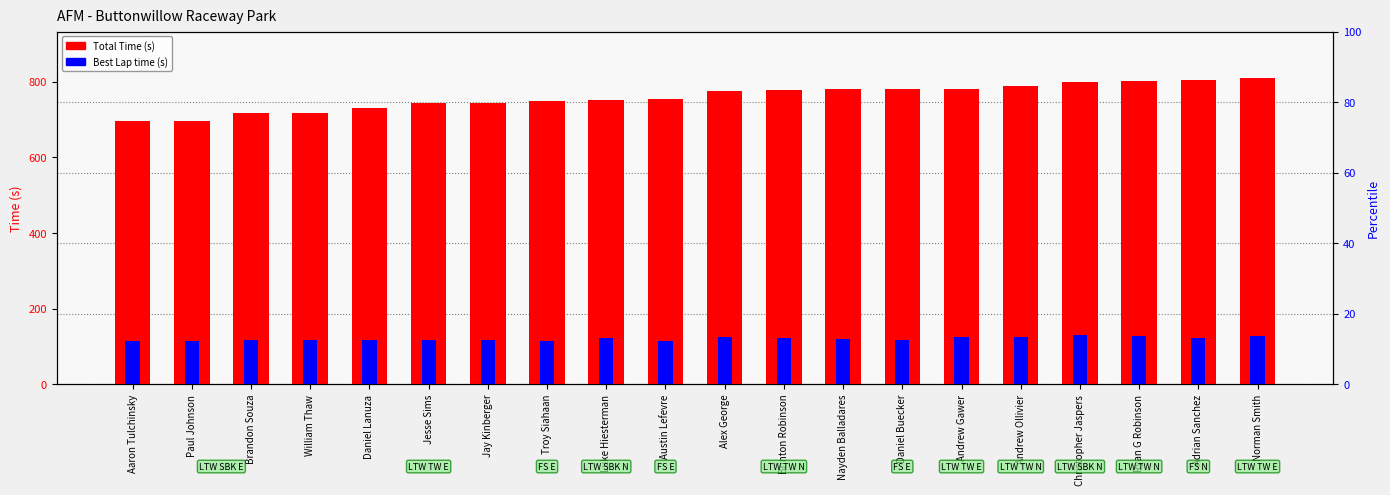

What position from the left is Andrew Gawer?

15